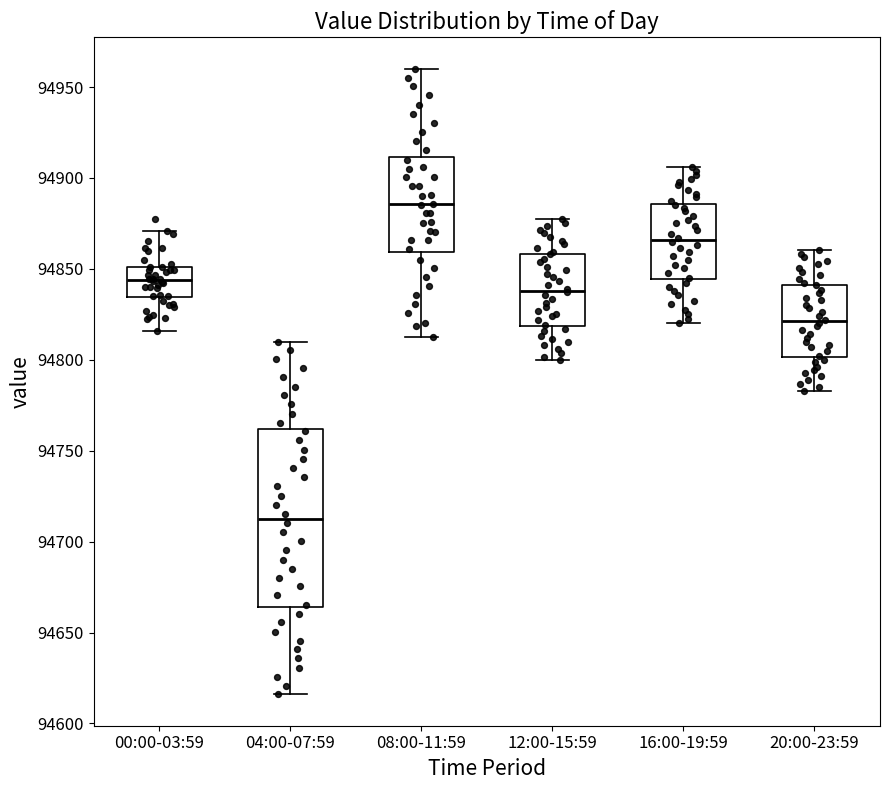

Where does the upper whisker of the box for 16:00-19:59 end on the y-axis? The values are not printed on the chart, so give them approximately, as read against the axis.

94905